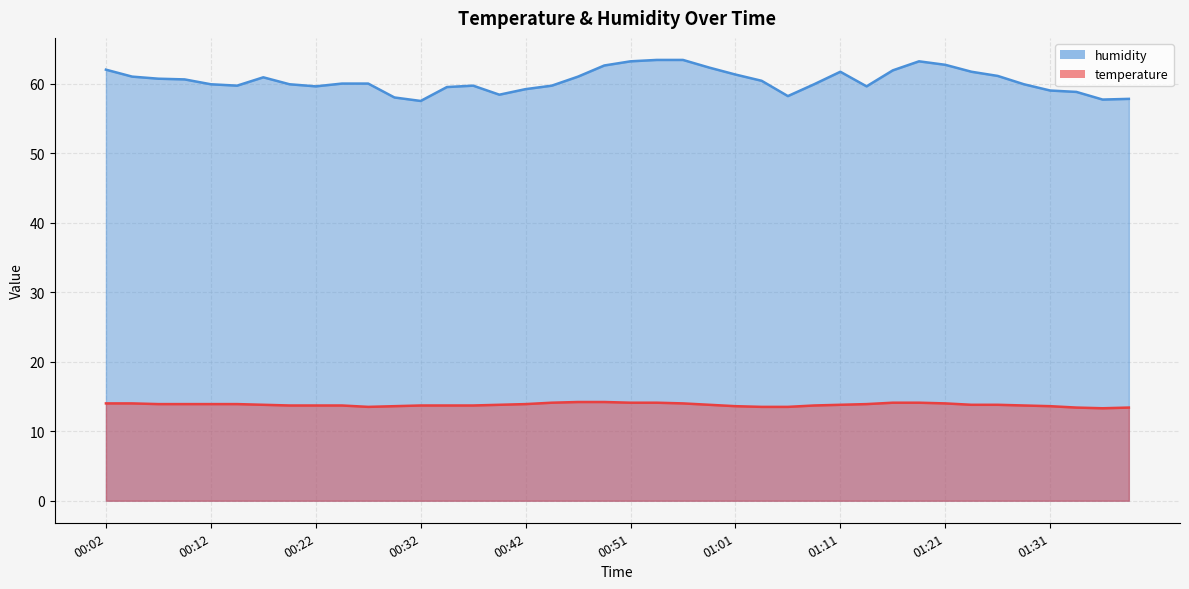

What is the label of the 20th point from the right?

00:51